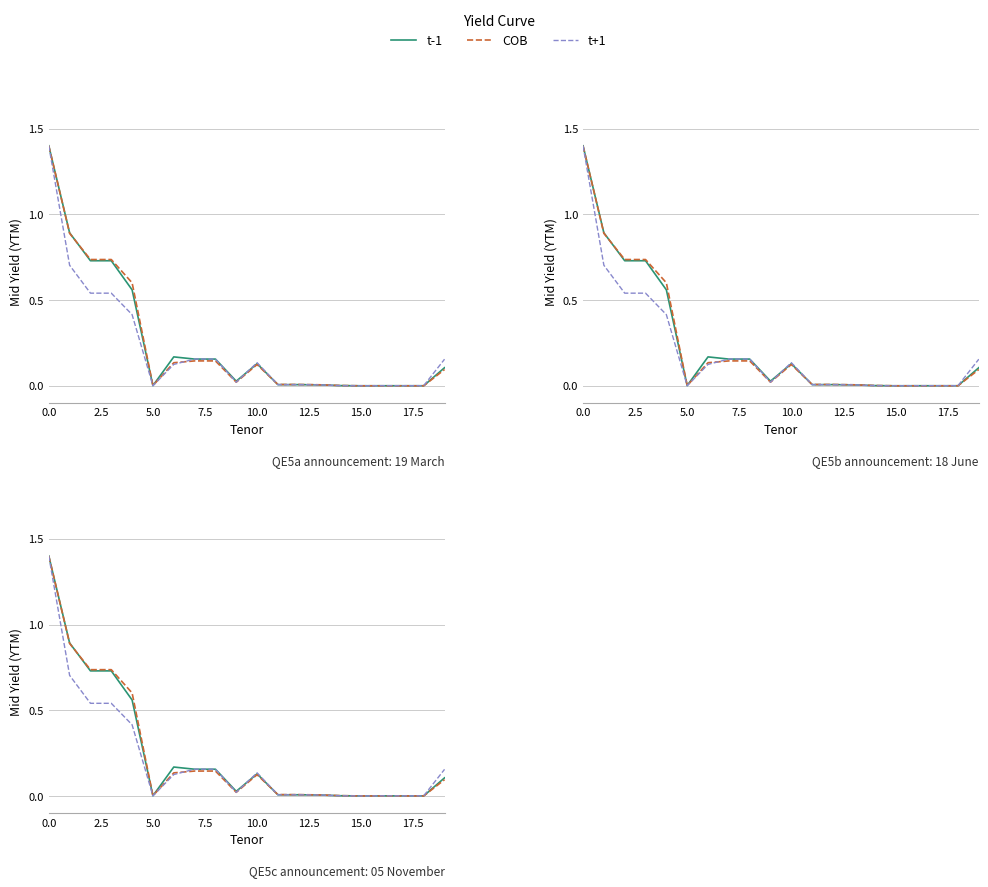

What are all the series names shown in the legend?

t-1, COB, t+1